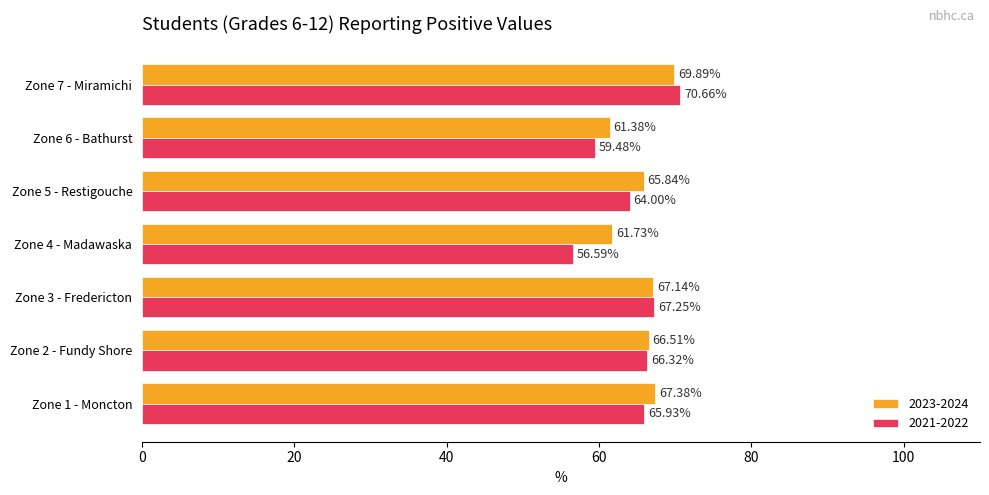

What is the approximate value of 2023-2024 at Zone 6 - Bathurst?

61.4